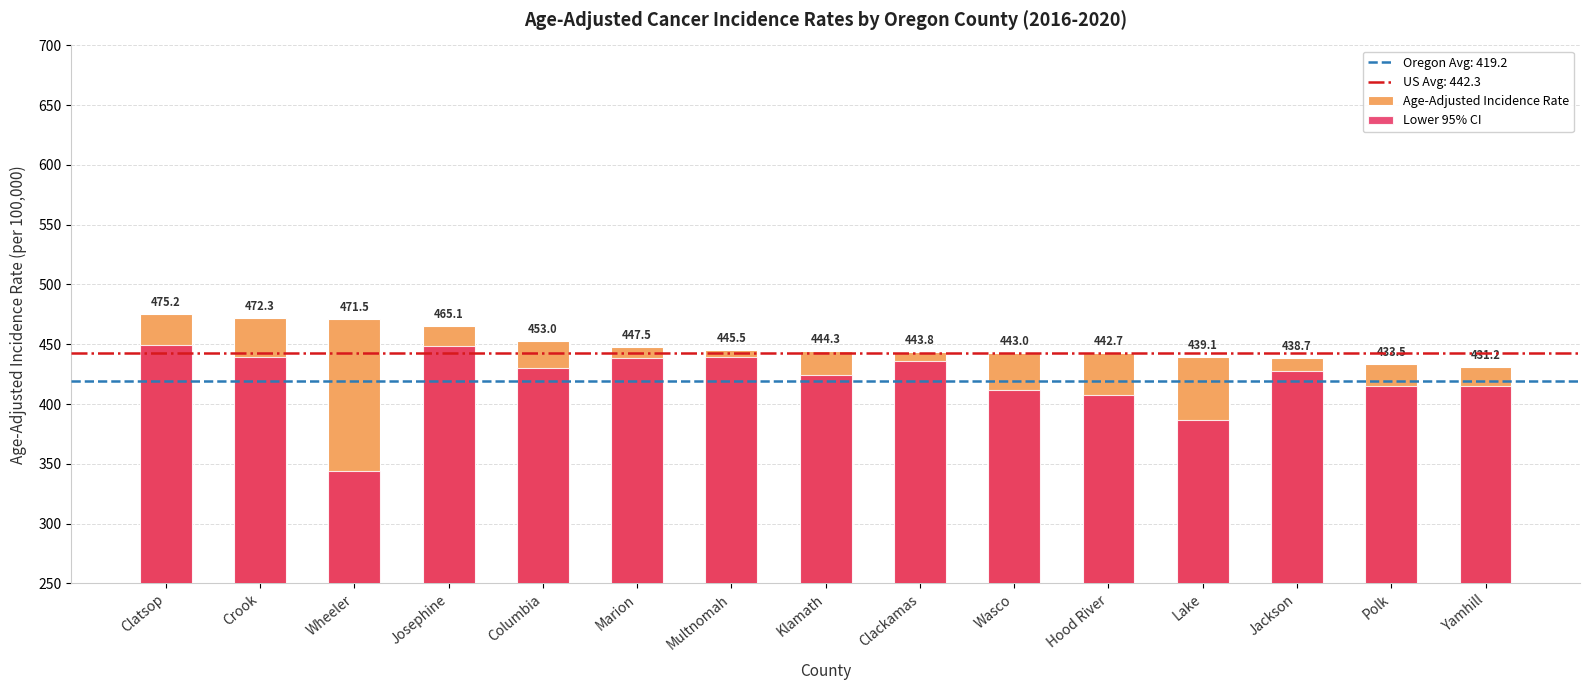

Rank the series at Wasco from lowest to highest value.

Lower 95% CI, Age-Adjusted Incidence Rate